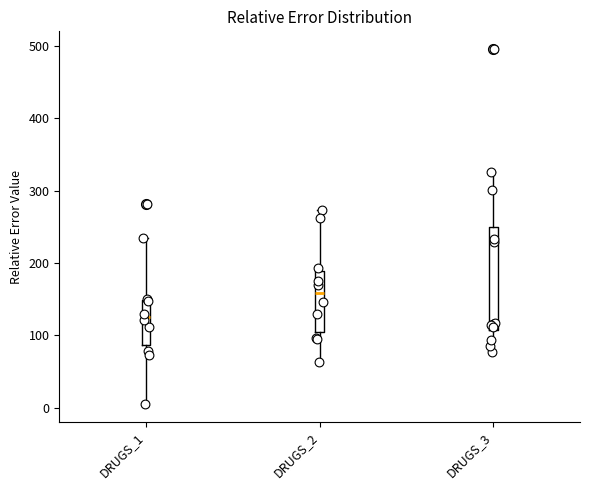

Where does the median line of the box for DRUGS_2 sit on the y-axis? The values are not printed on the chart, so give them approximately, as read against the axis.

160